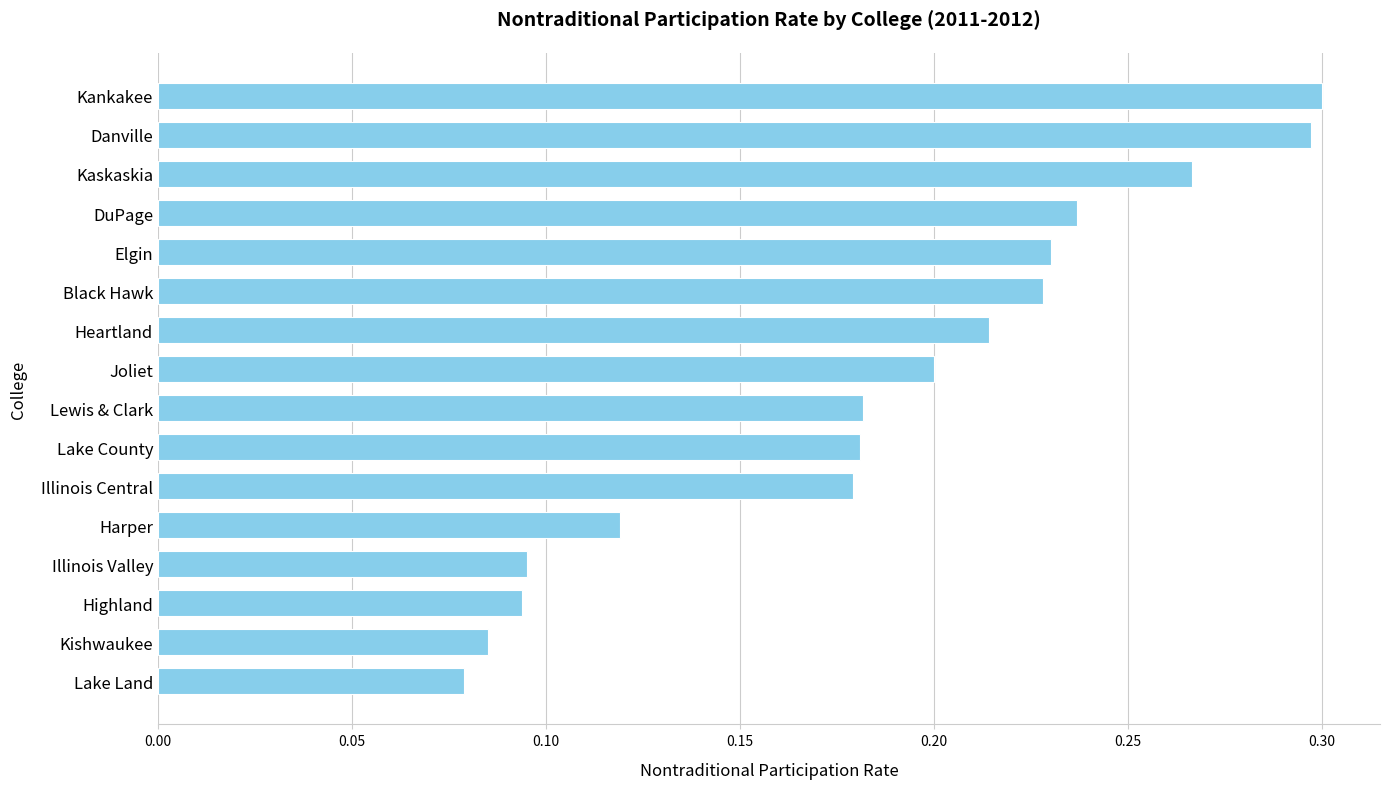

The chart shows a value of 0.3 at Illinois Central. True or false?

False